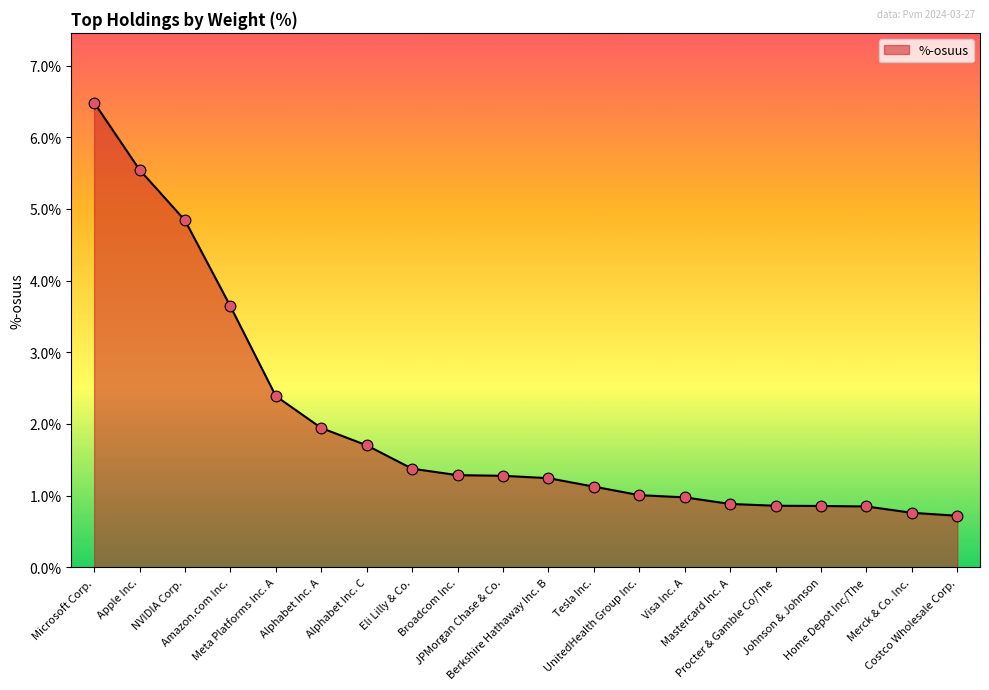

What is the difference between the maximum and minimum values?

5.8